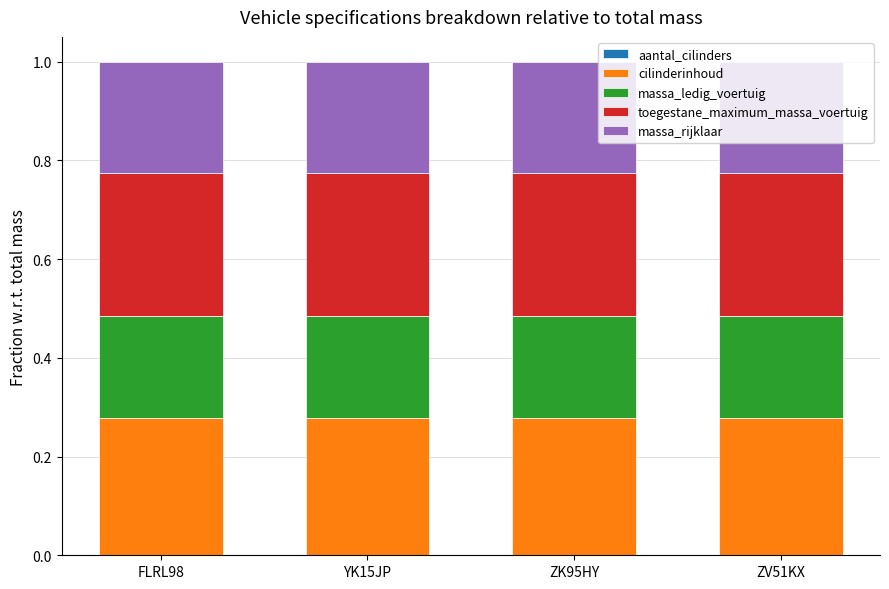

Are the bars horizontal?

No